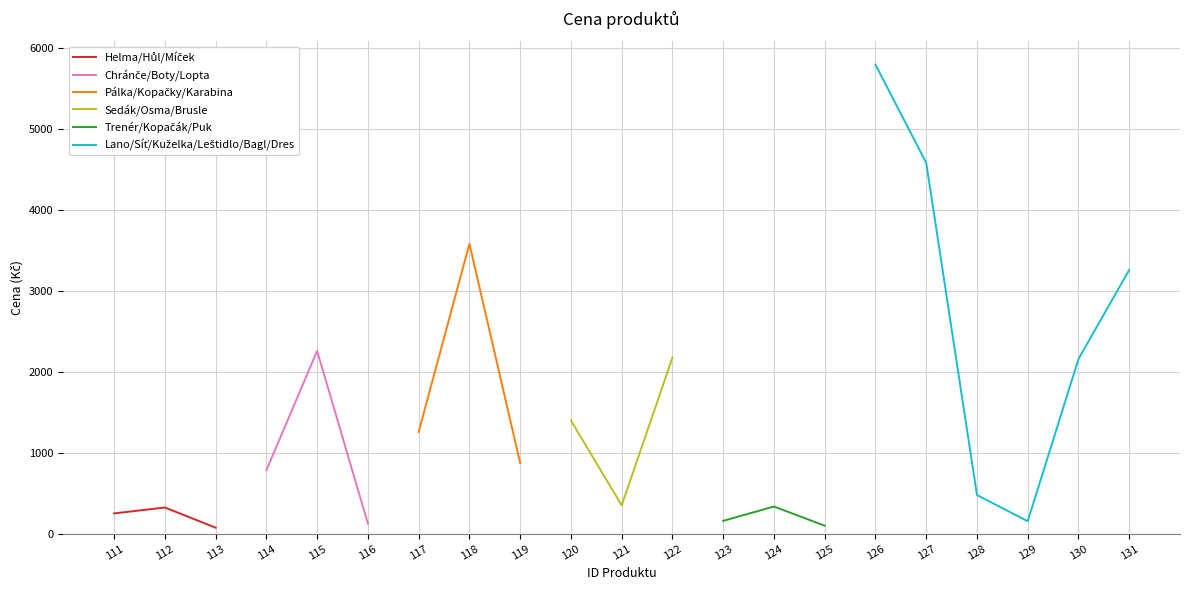

What is the approximate value at 127, to the nearest 100?

4600